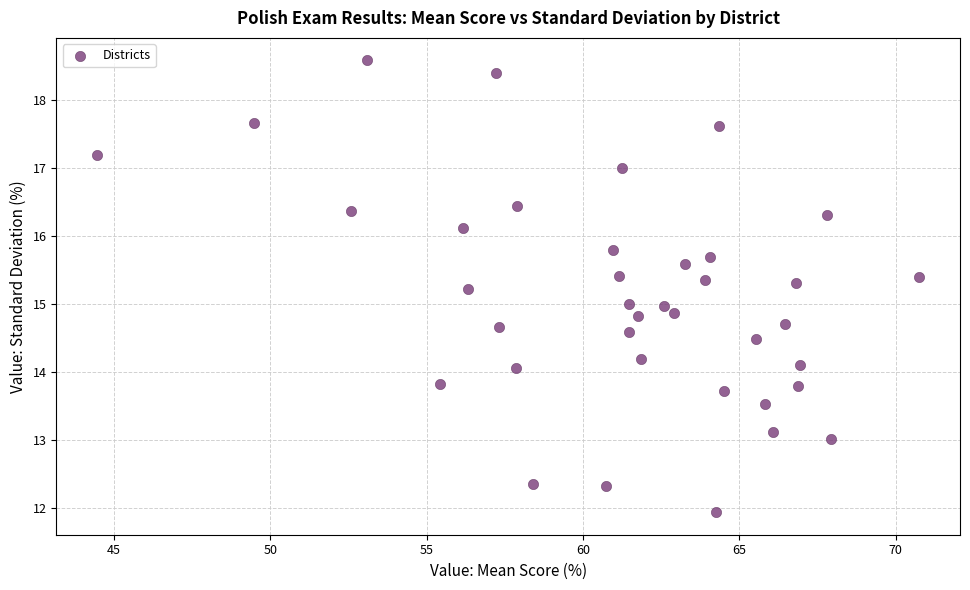

What is the range of Y values (max minus min)?

6.6